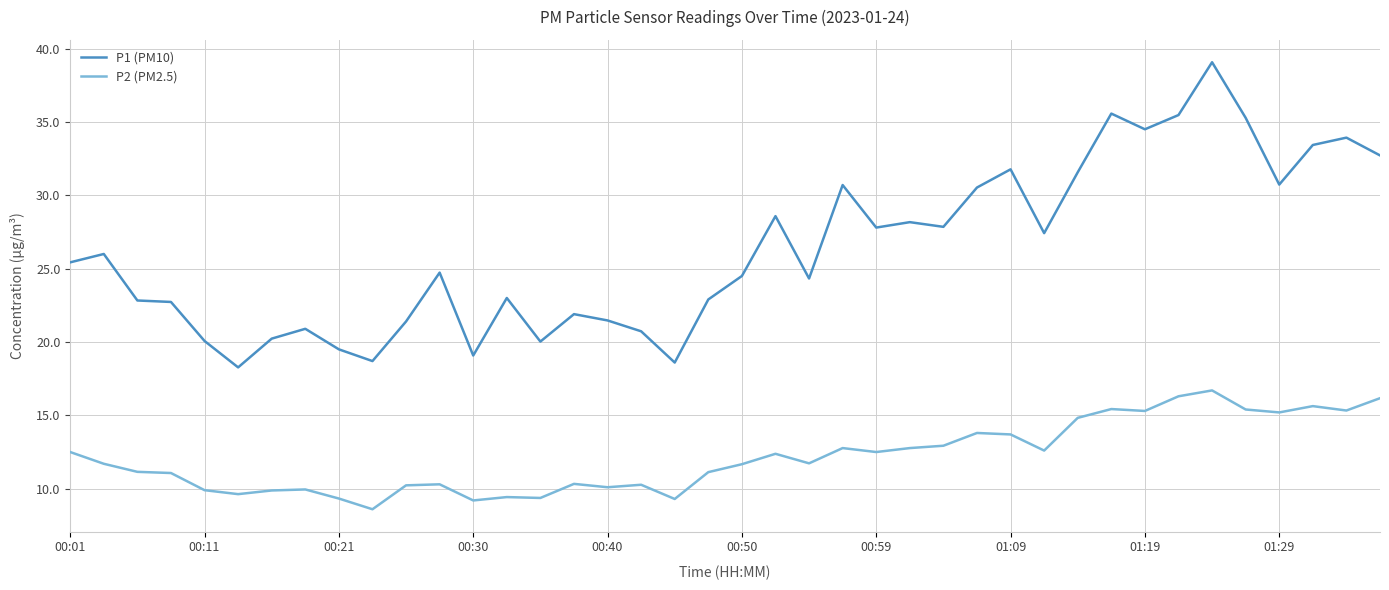

Rank the series by their maximum value, from highest to lowest.

P1 (PM10), P2 (PM2.5)